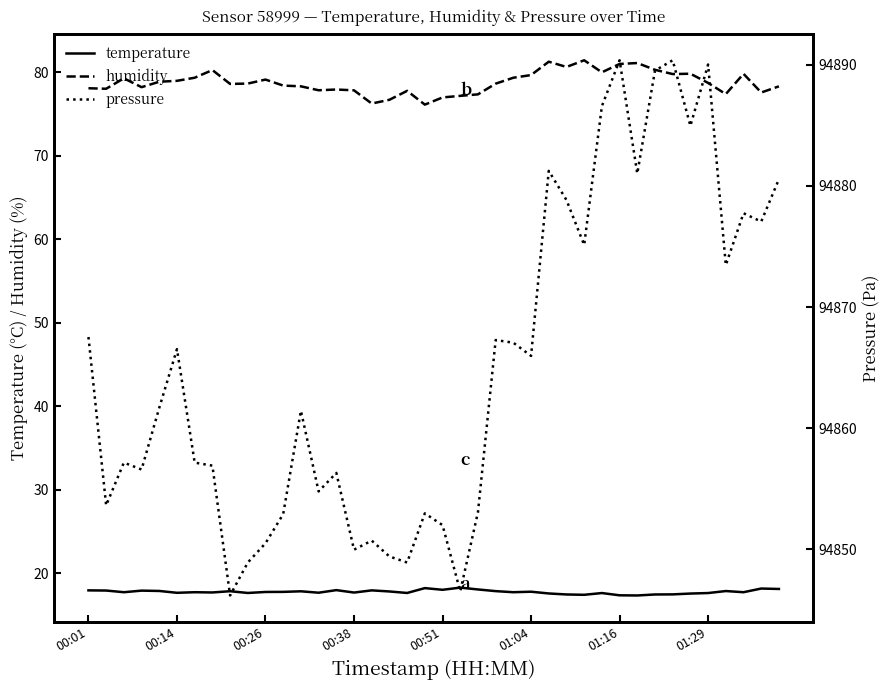

The humidity series shows 80.0 at 29. True or false?

True